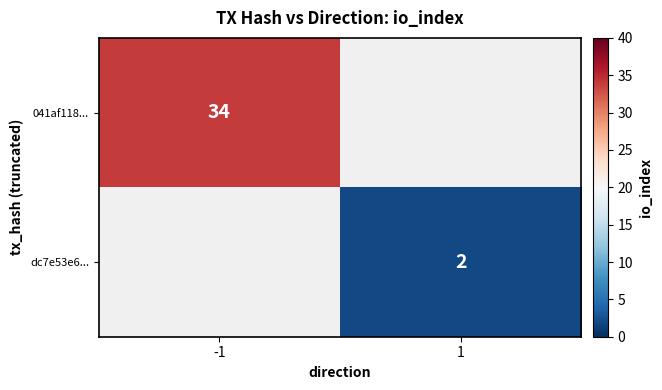

The value of dc7e53e6... at 1 is 0. True or false?

False